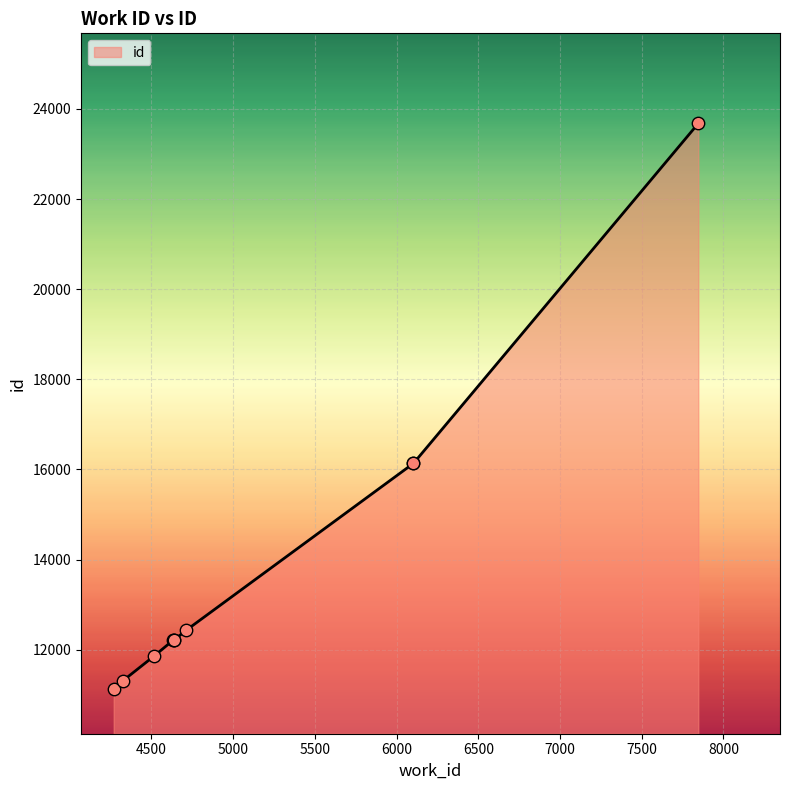

Which has a higher value, 4639 or 4514?

4639